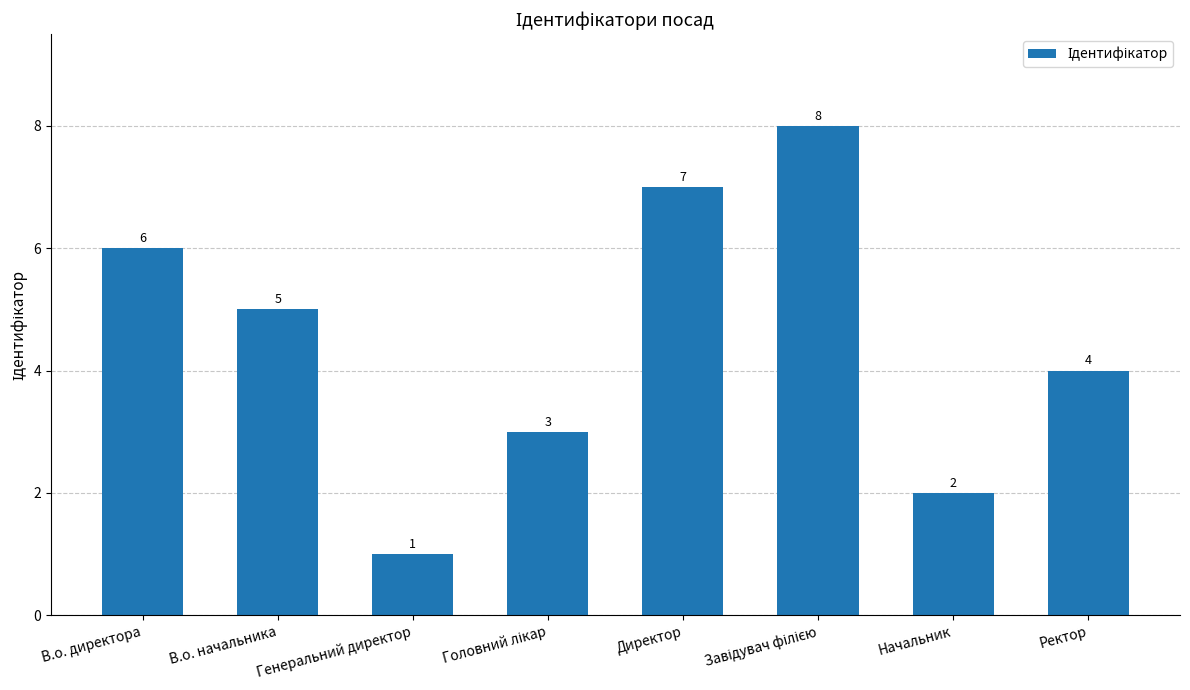

What position from the right is Ректор?

1